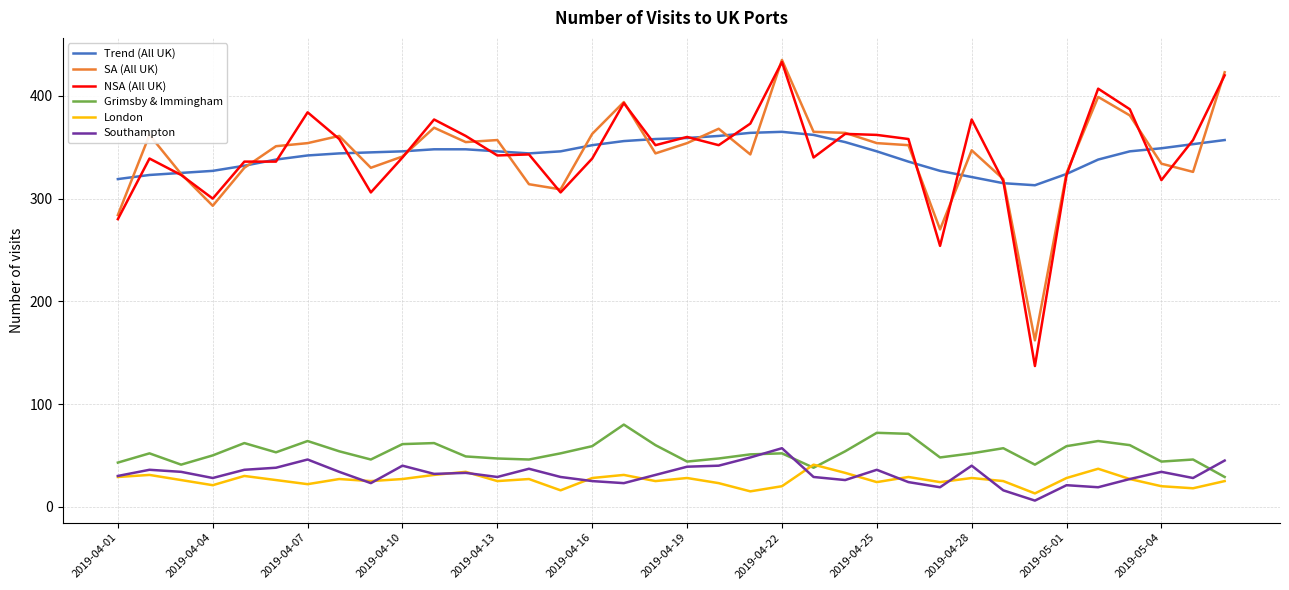

What are all the series names shown in the legend?

Trend (All UK), SA (All UK), NSA (All UK), Grimsby & Immingham, London, Southampton